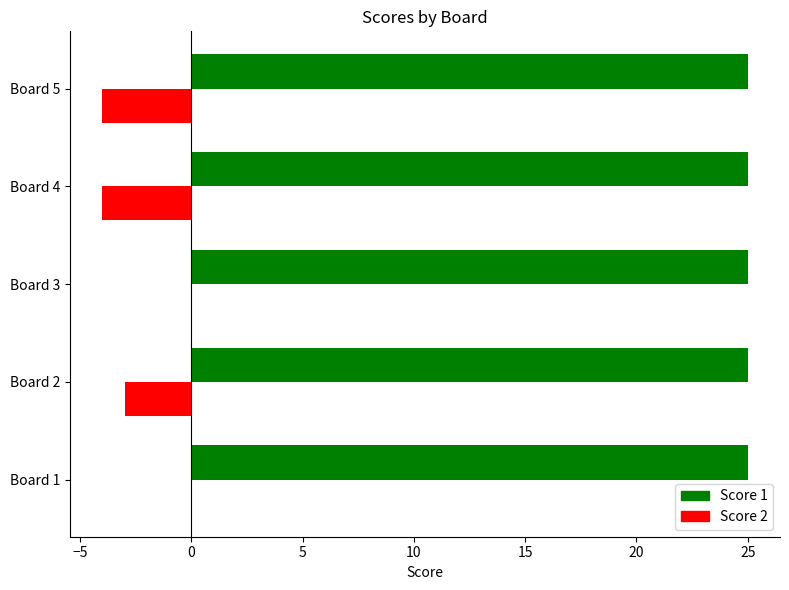

What is the sum of the Score 1 values at Board 1 and Board 2?

50